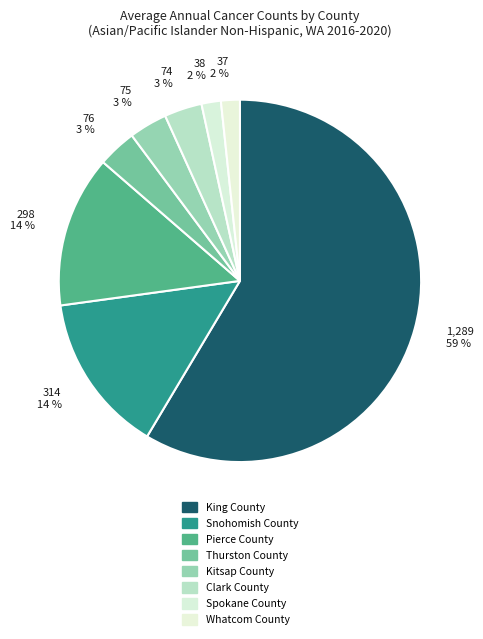

What is the smallest slice in the pie chart?

Whatcom County